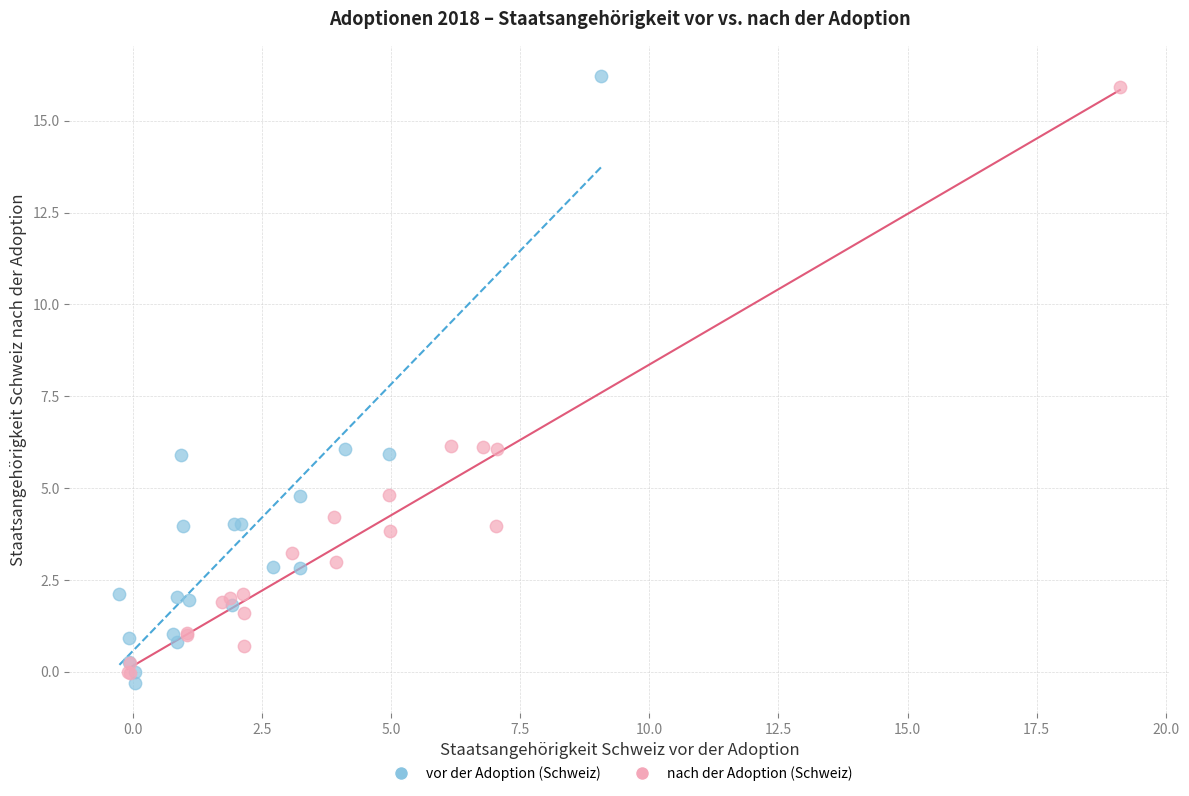

Which series has the widest spread of Y values?

vor der Adoption (Schweiz)